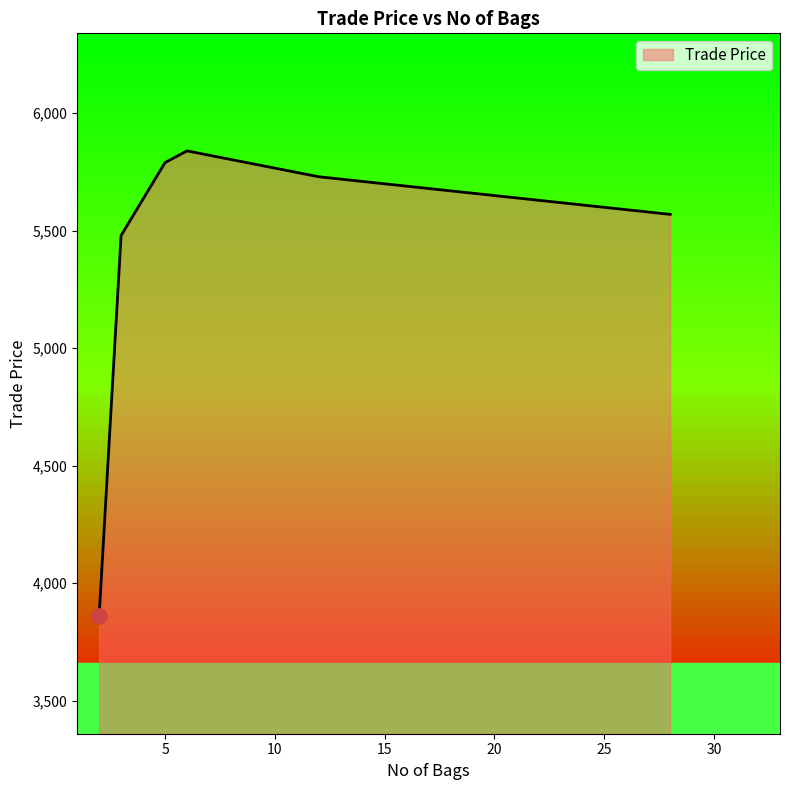

True or false: there are more than 2 points higher than both neighbors.

False